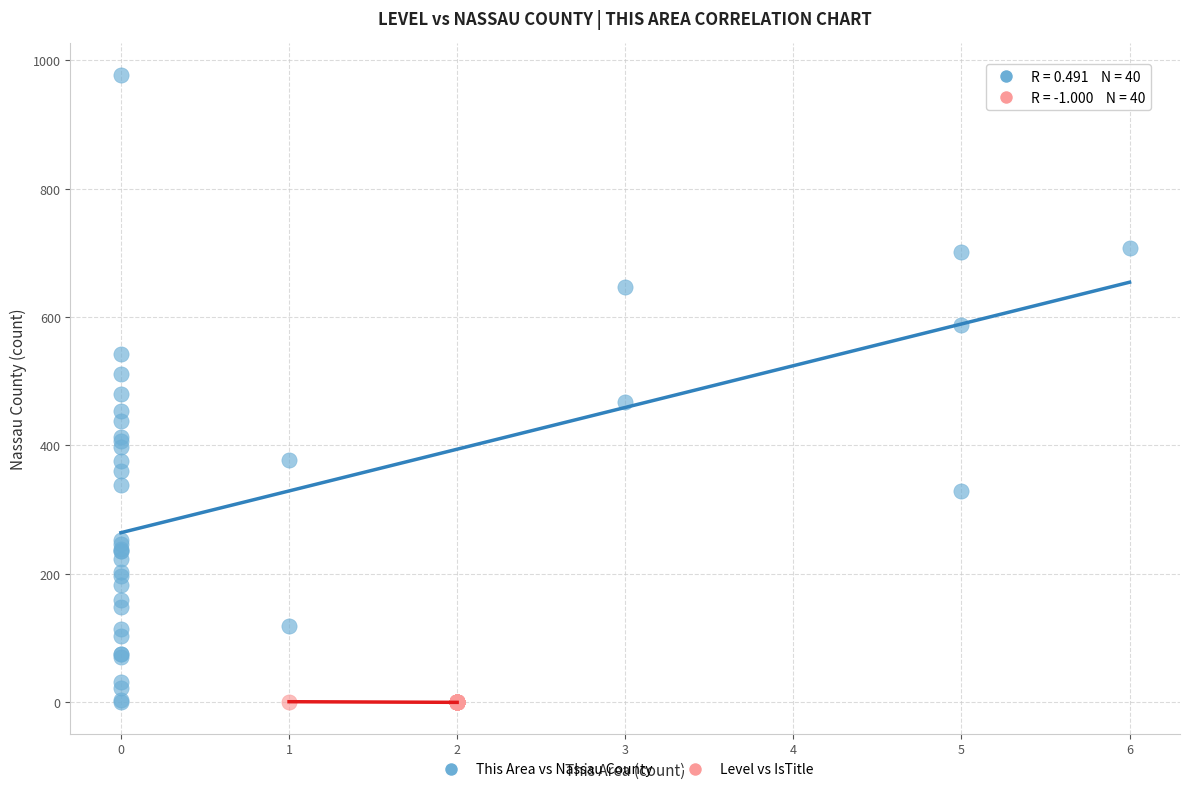

Which series has the largest Y range (max minus min)?

This Area vs Nassau County